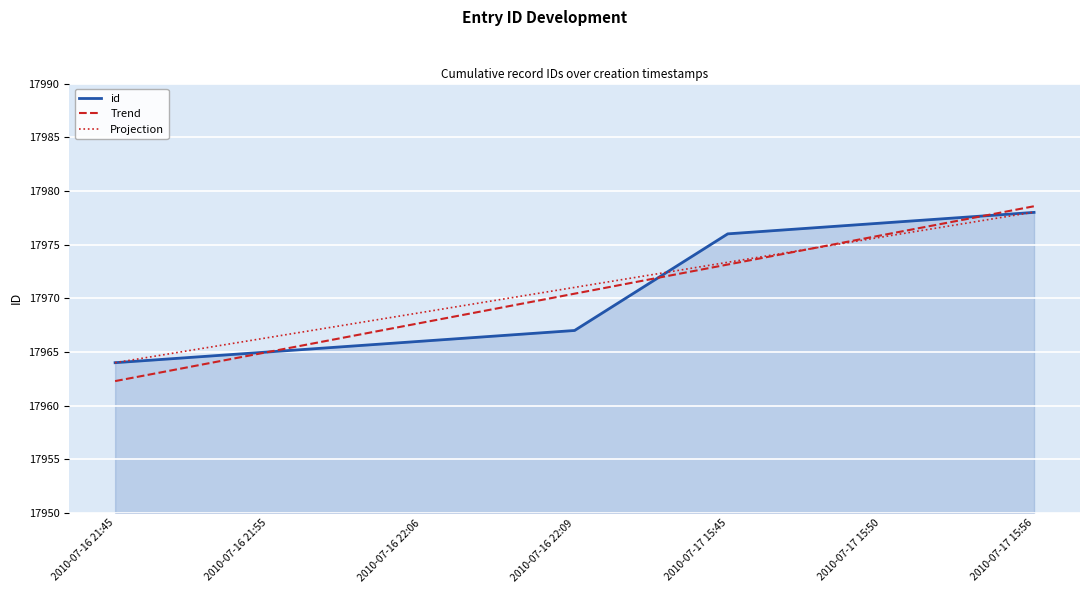

Which series has the widest spread of values?

Trend